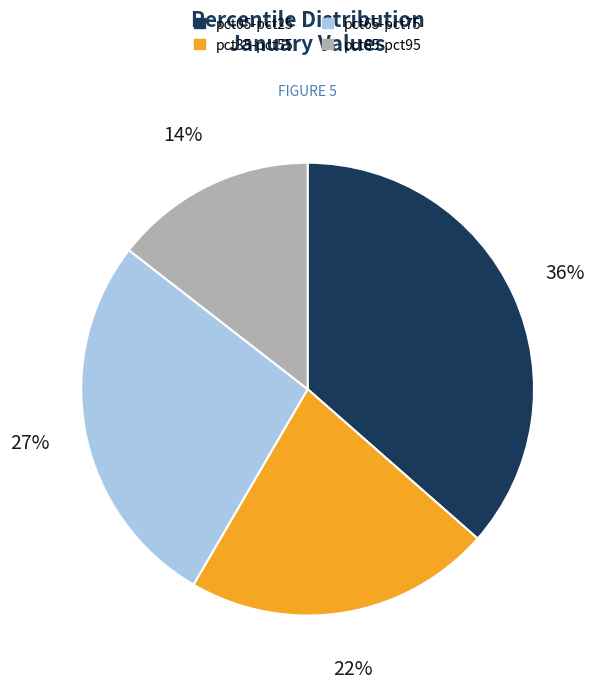

To the nearest percent, what is the difference between the largest and smallest slice percentages?

22%